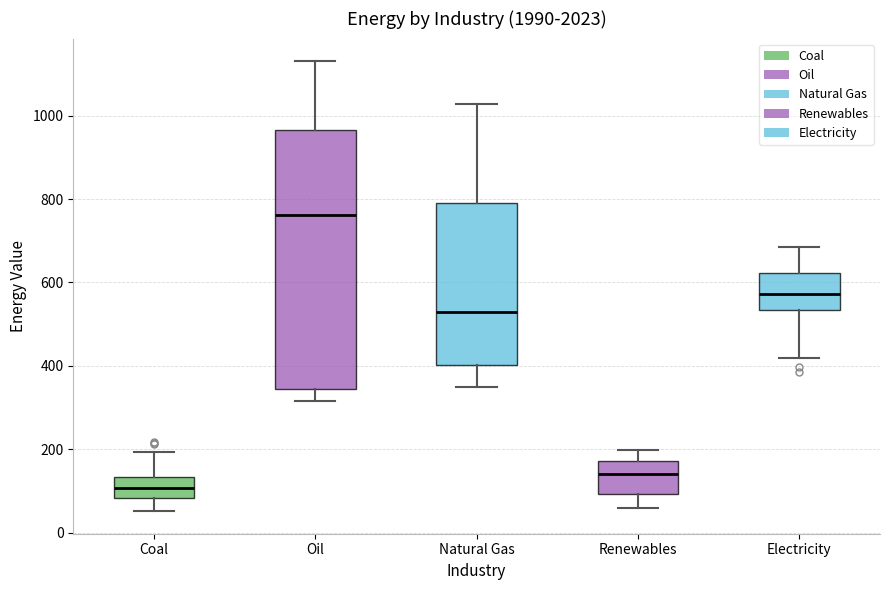

Which box's median line is the lowest?

Coal